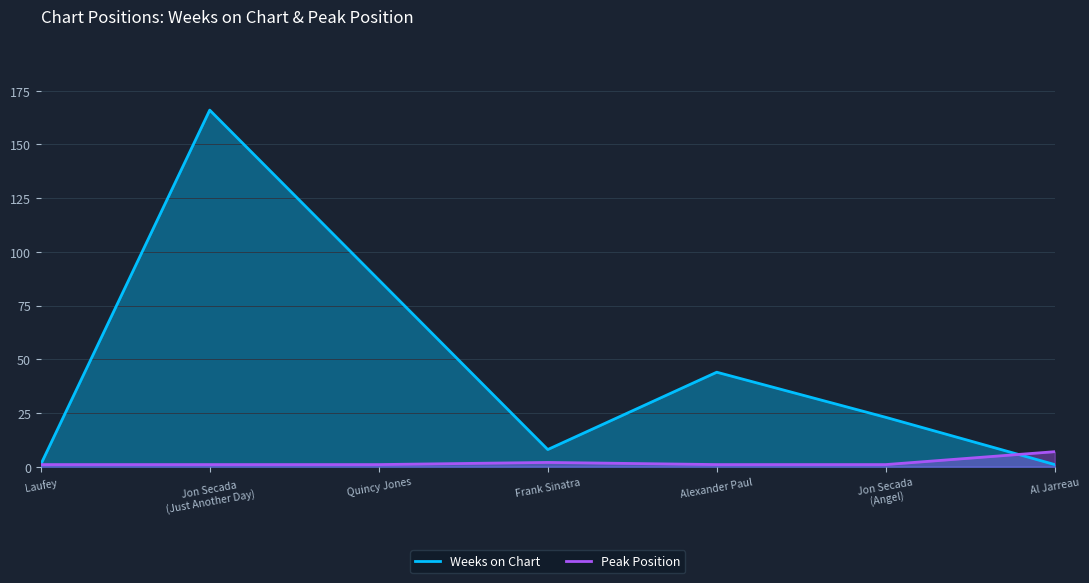

Where is the first local minimum for Weeks on Chart?

Frank Sinatra